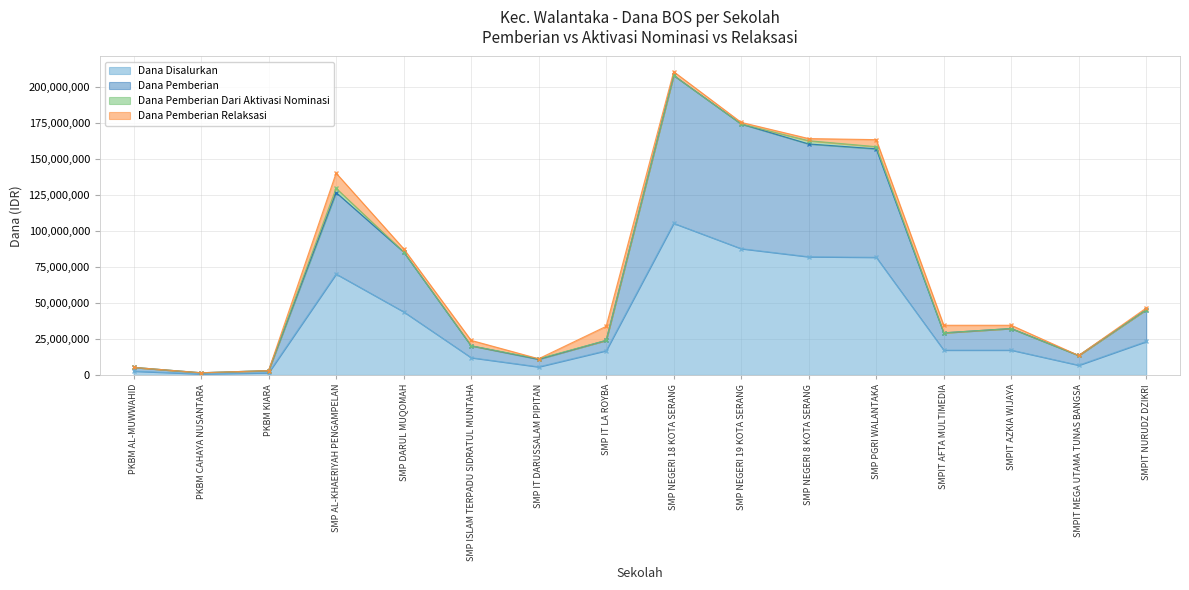

At which category is the sum across all series the highest?

SMP NEGERI 18 KOTA SERANG